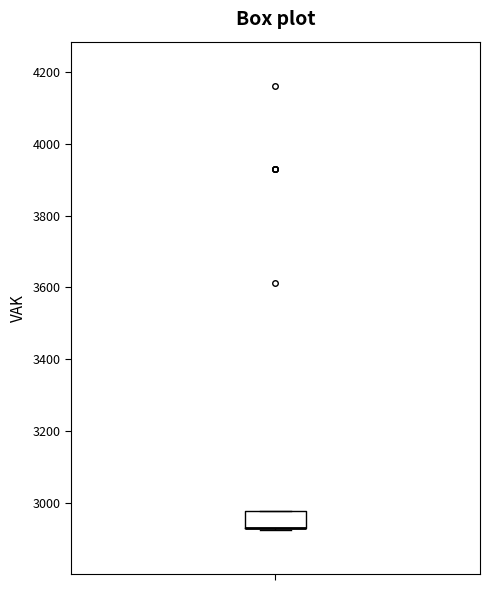

Read this box plot against the y-axis: the position of the median line, the range covered by the box, and the ends of both whiskers. The values are not printed on the chart, so give them approximately, as read against the axis.

median 2920 (drawn on the box's lower edge), box 2920 to 2980, whiskers 2920 to 2980